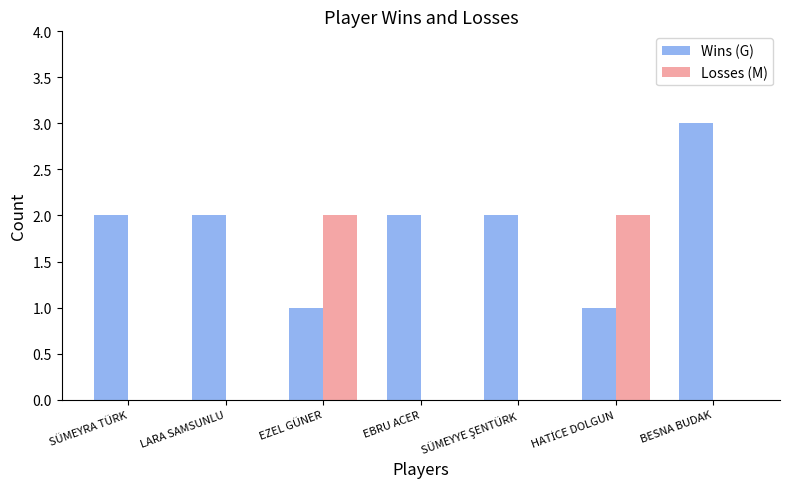

At which category does the chart reach its peak across all series?

BESNA BUDAK